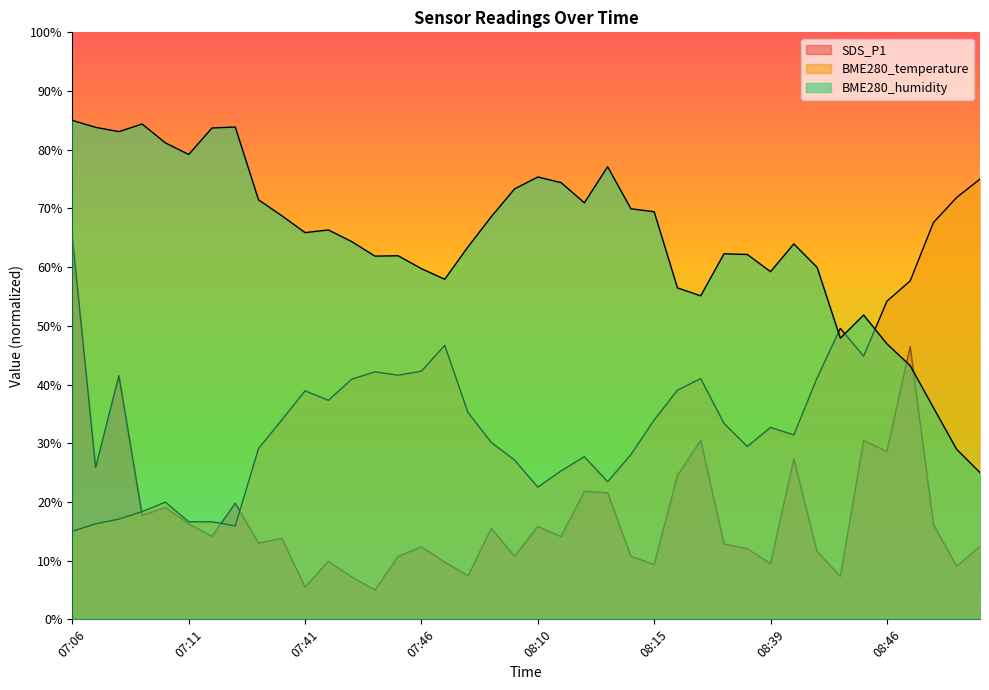

What is the difference between the BME280_humidity values at 08:42 and 08:14?

10.0